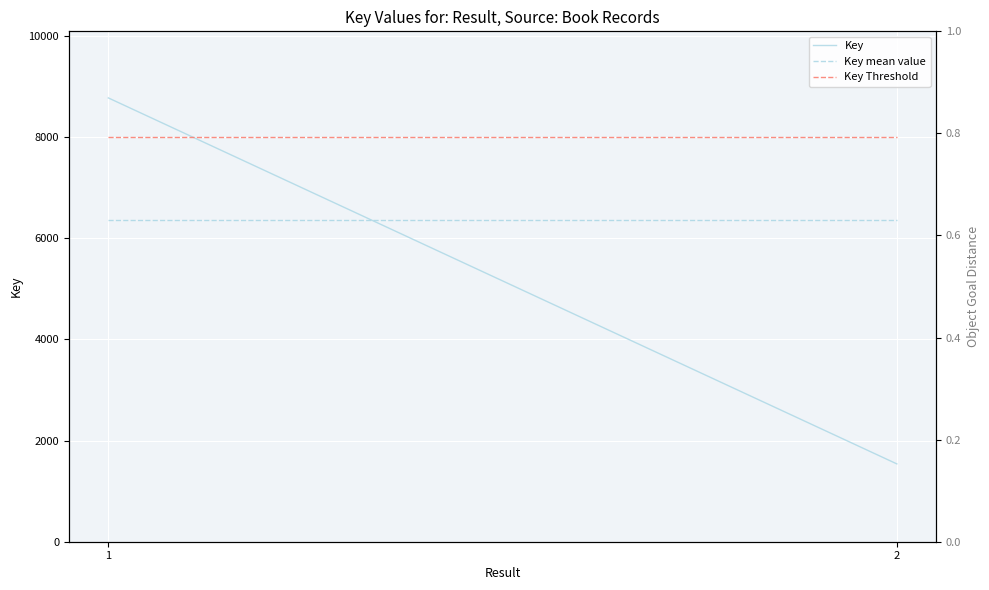

Which category has the highest value across all series?

1